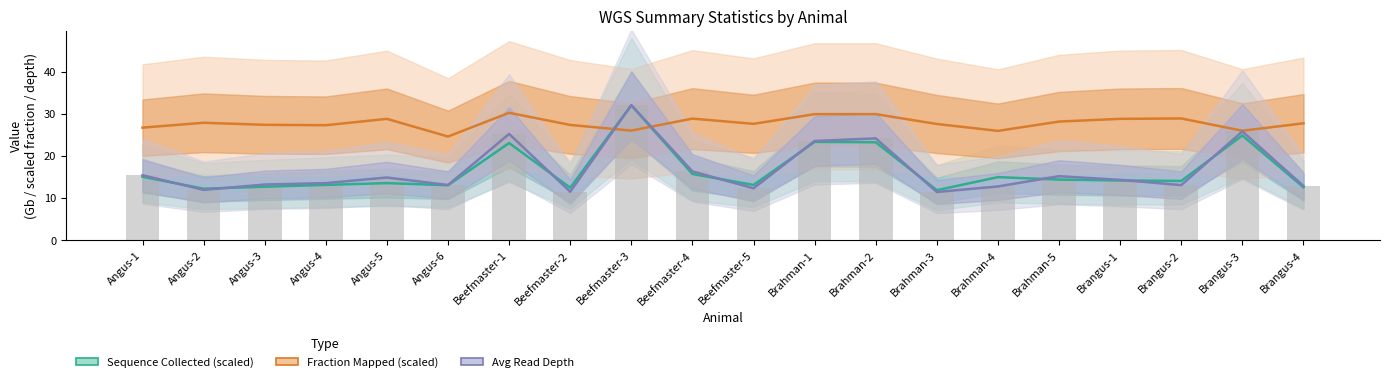

The Fraction Mapped (scaled) series shows 28.1 at Brahman-5. True or false?

True